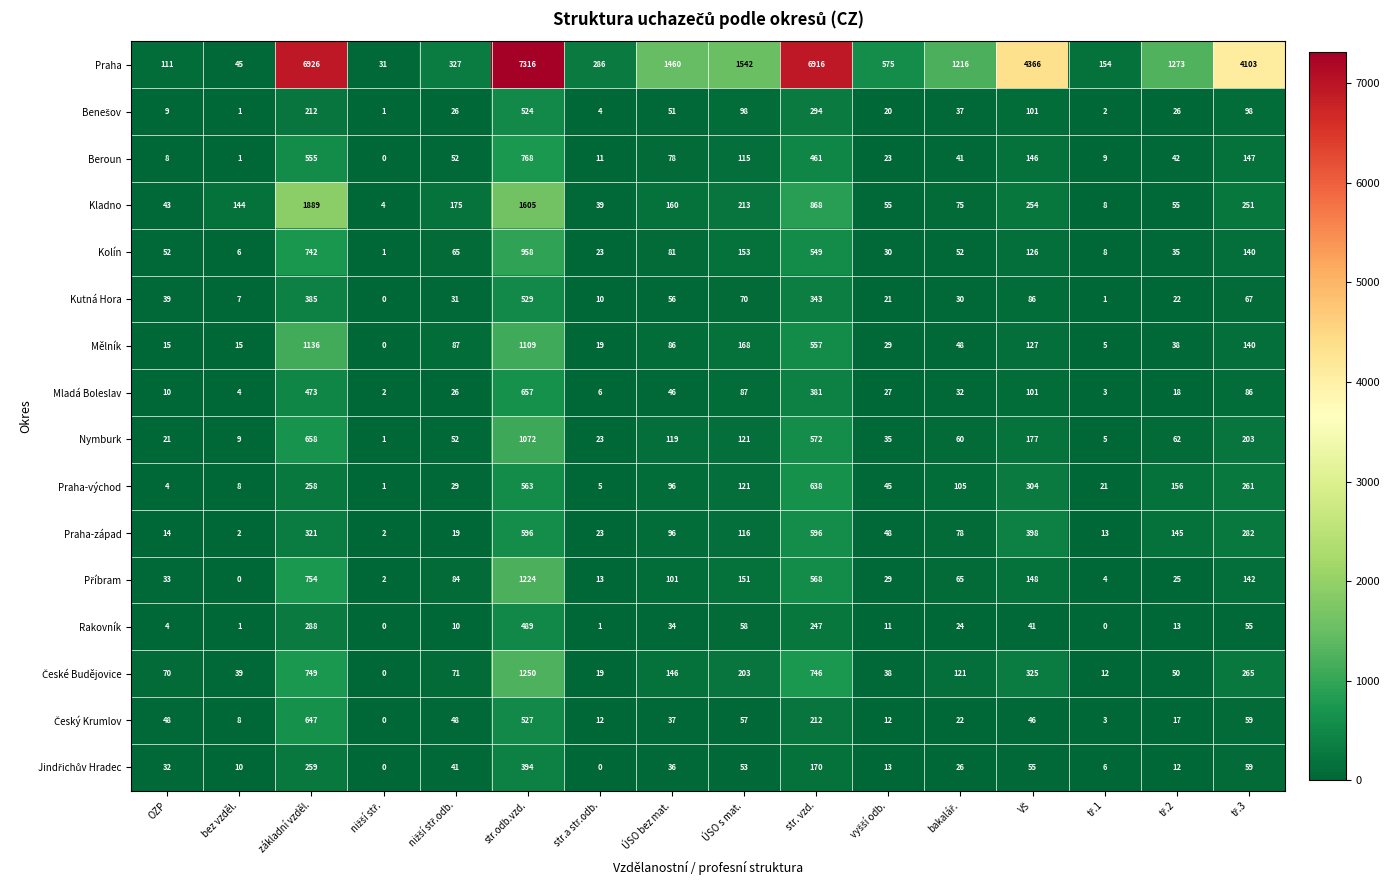

Which series has the widest spread of values?

Praha